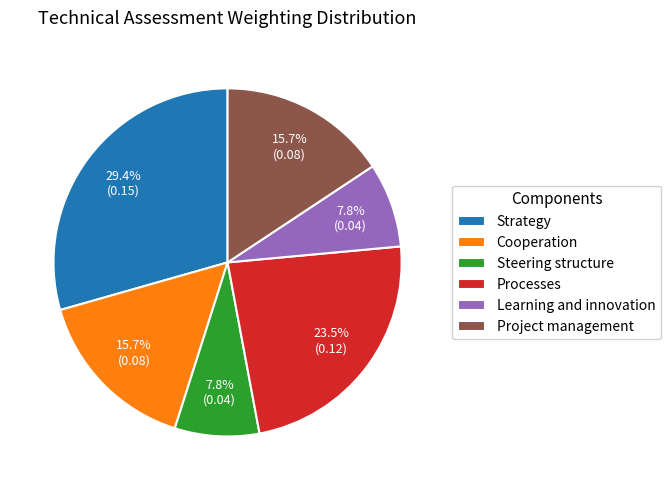

What is the largest slice in the pie chart?

Strategy